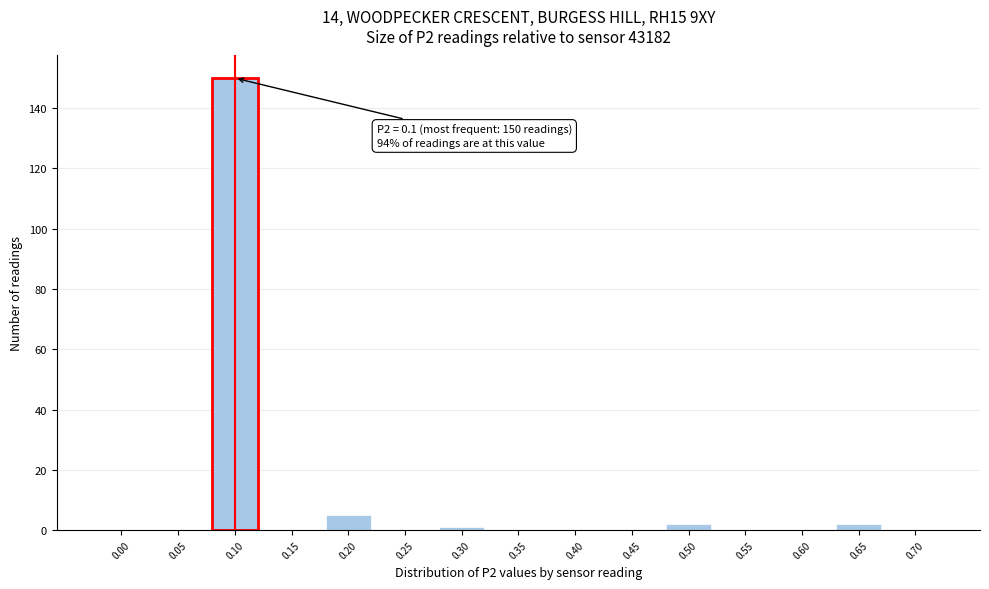

Reading right to left, transcribe all the data shown in this chart.

0.70=0	0.65=2	0.60=0	0.55=0	0.50=2	0.45=0	0.40=0	0.35=0	0.30=1	0.25=0	0.20=5	0.15=0	0.10=150	0.05=0	0.00=0